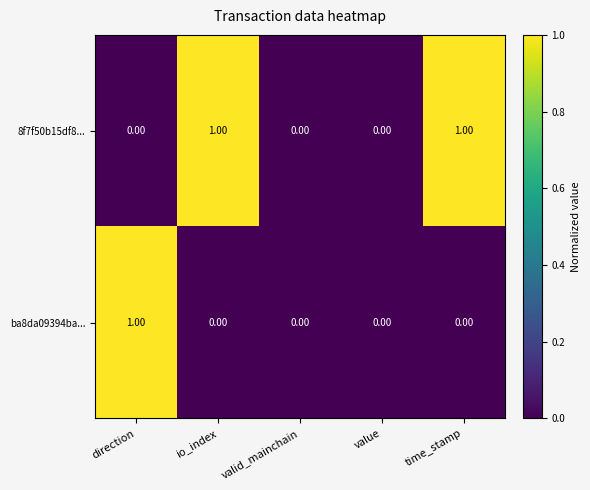

Is the value of ba8da09394ba... at time_stamp greater than the value of 8f7f50b15df8... at io_index?

No